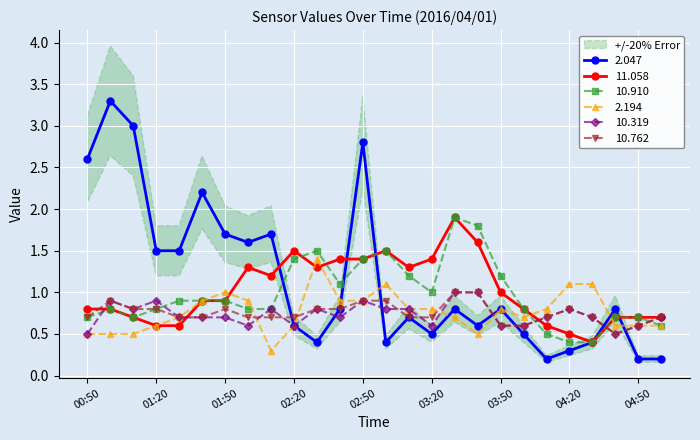

What is the total value across all series at 01:40?

6.3